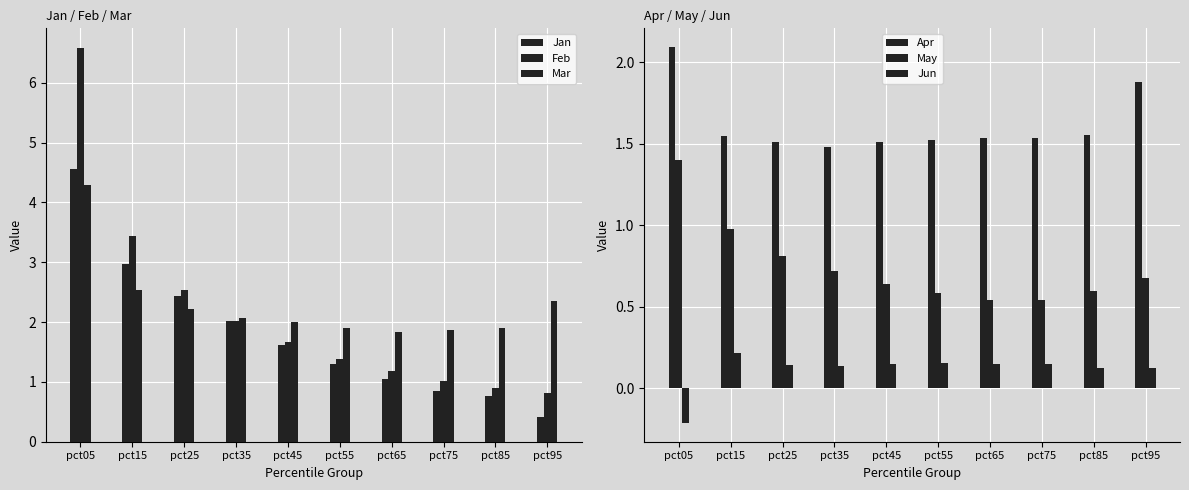

What is the maximum value shown in the chart?

6.6